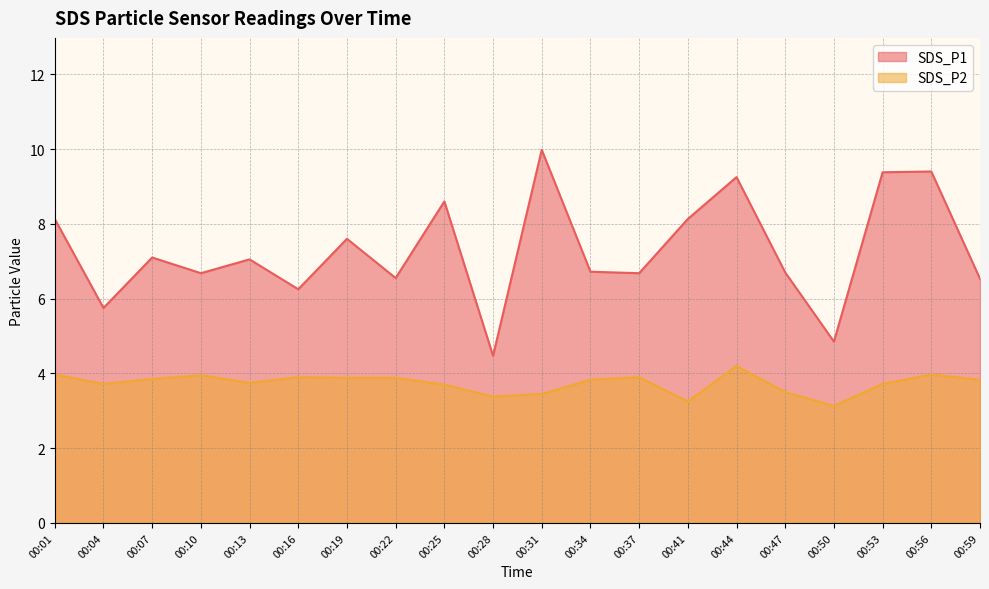

Where is the first local maximum for SDS_P1?

00:07